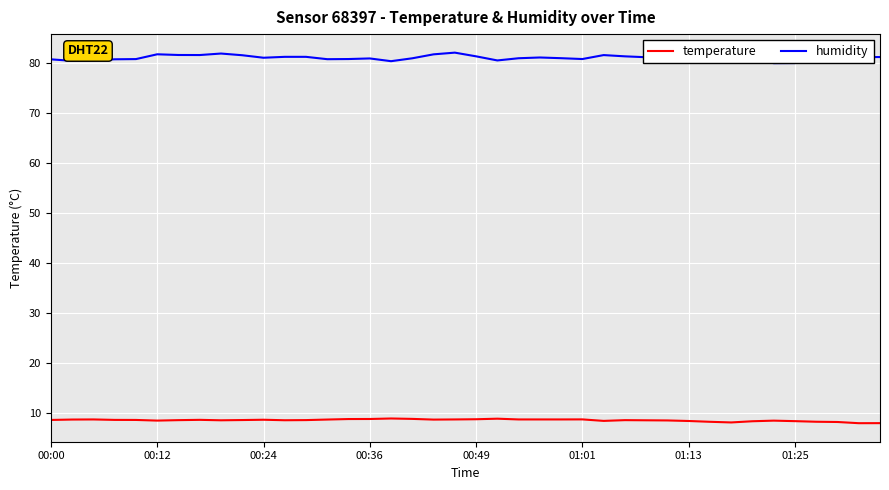

What is the difference between the second highest and second lowest values in the temperature series?

0.9